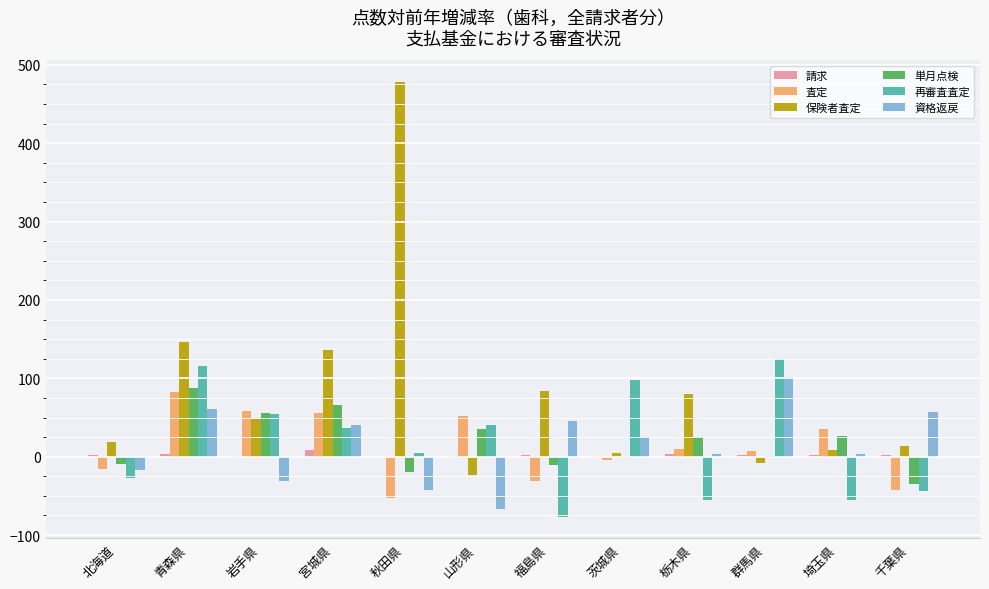

Which series changed the most between 山形県 and 茨城県?

資格返戻